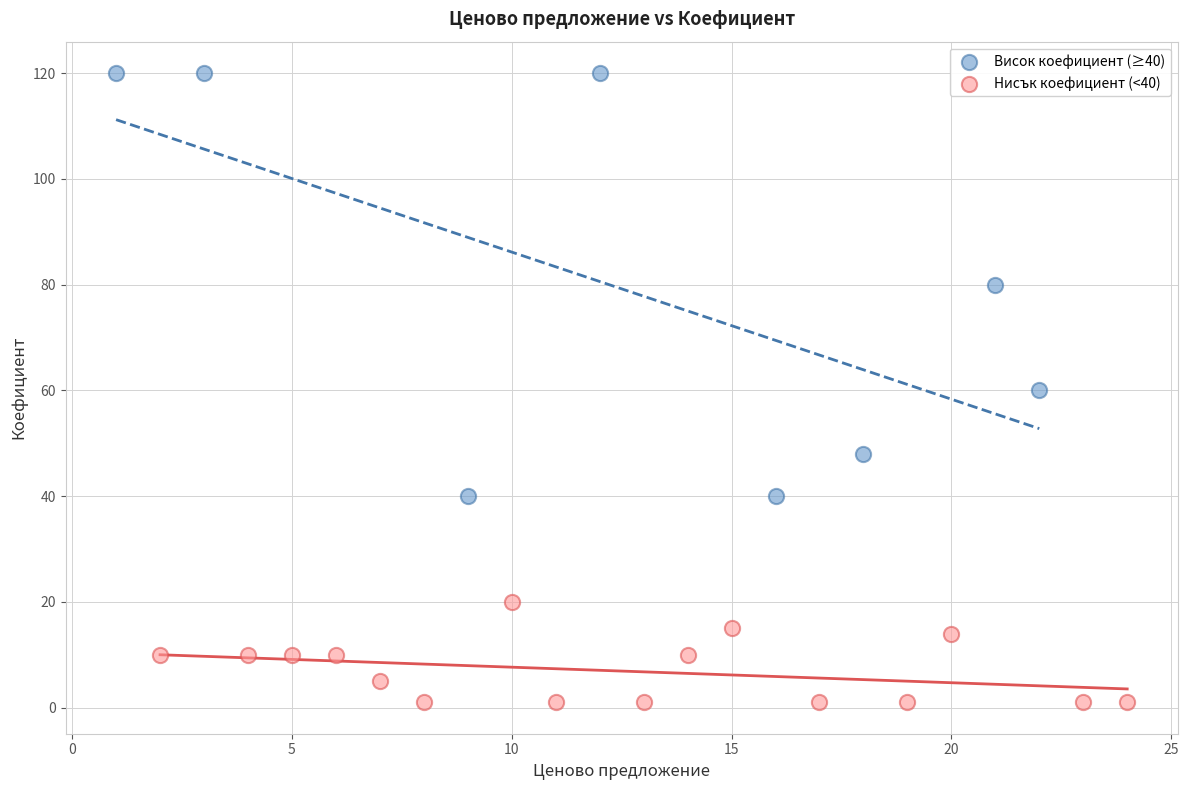

Which series reaches the maximum Y coordinate?

Висок коефициент (≥40)